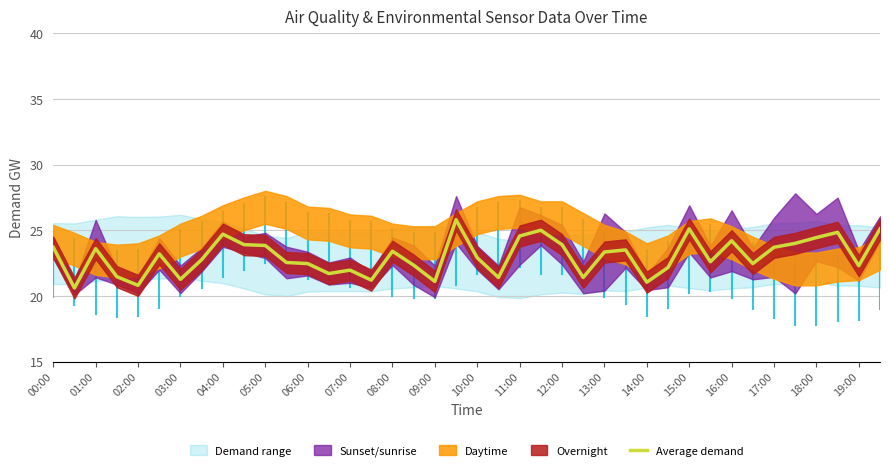

What is the difference between the maximum and second lowest values?

5.0